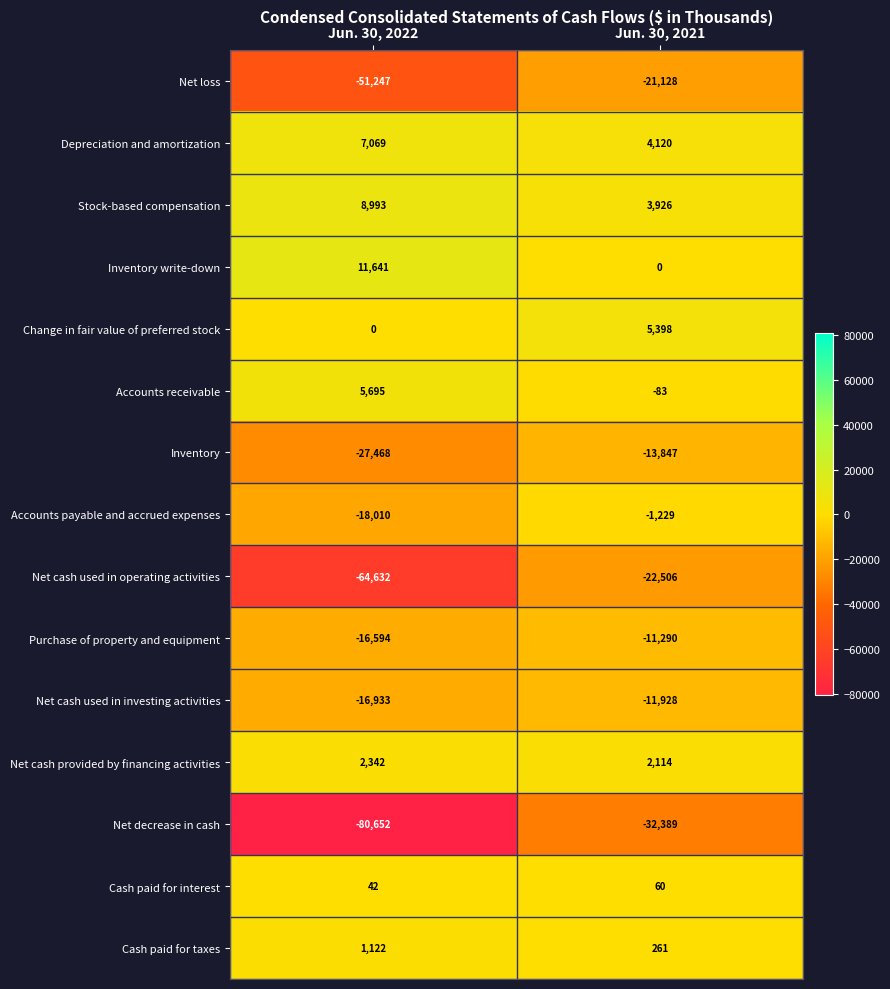

True or false: Cash paid for taxes has a value of 261 at Jun. 30, 2021.

True